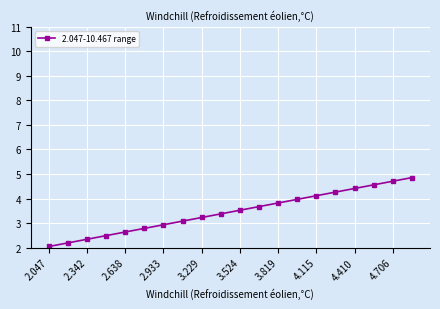

What is the minimum value shown in the chart?

2.0